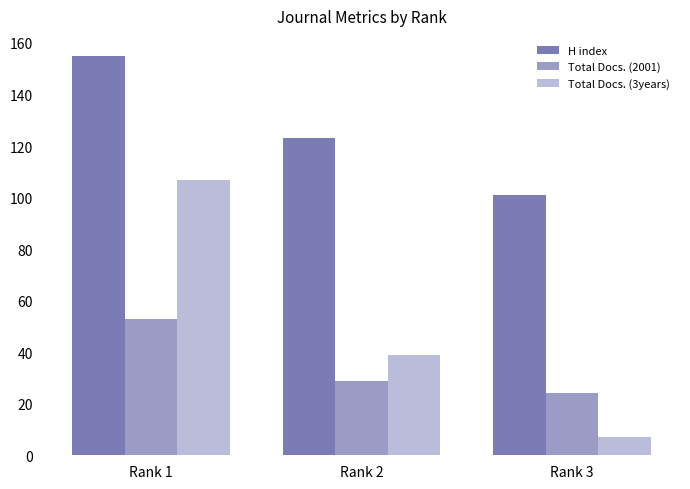

Is it true that Total Docs. (2001) equals 29 at Rank 2?

True